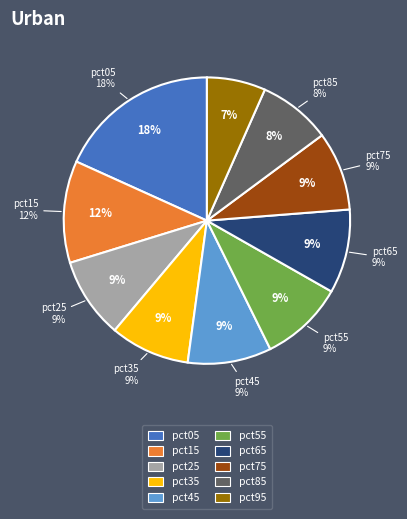

Which category has the biggest portion of the pie?

pct05